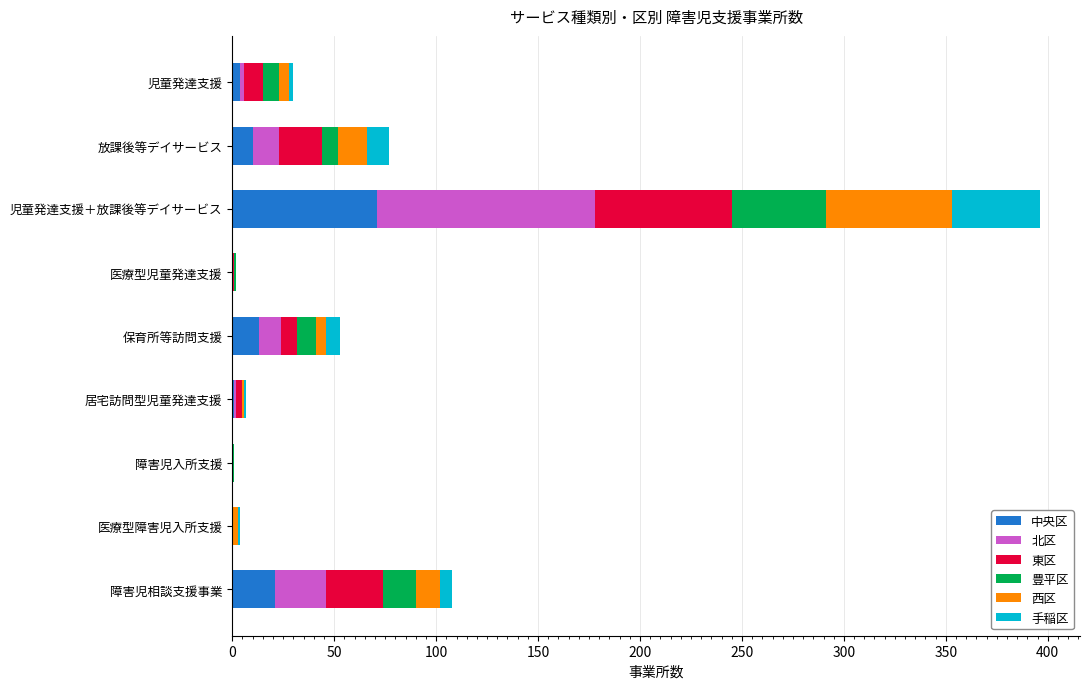

What is the highest value of the 中央区 series?

71